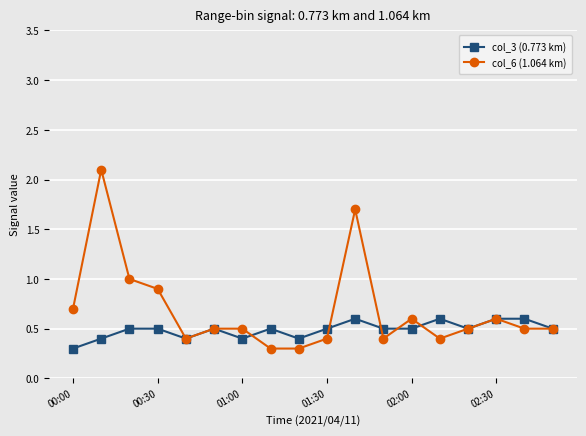

True or false: col_3 (0.773 km) has more than 1 interior local peaks.

True